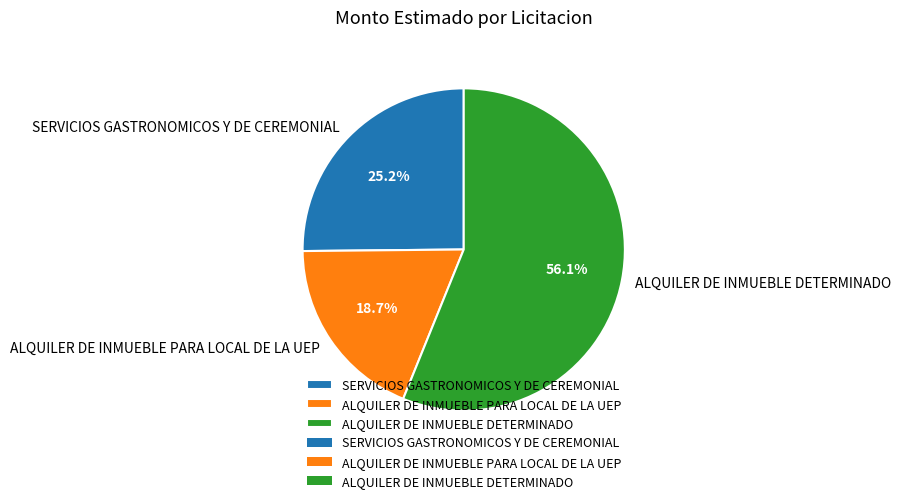

To the nearest percent, what is the difference between the largest and smallest slice percentages?

37%